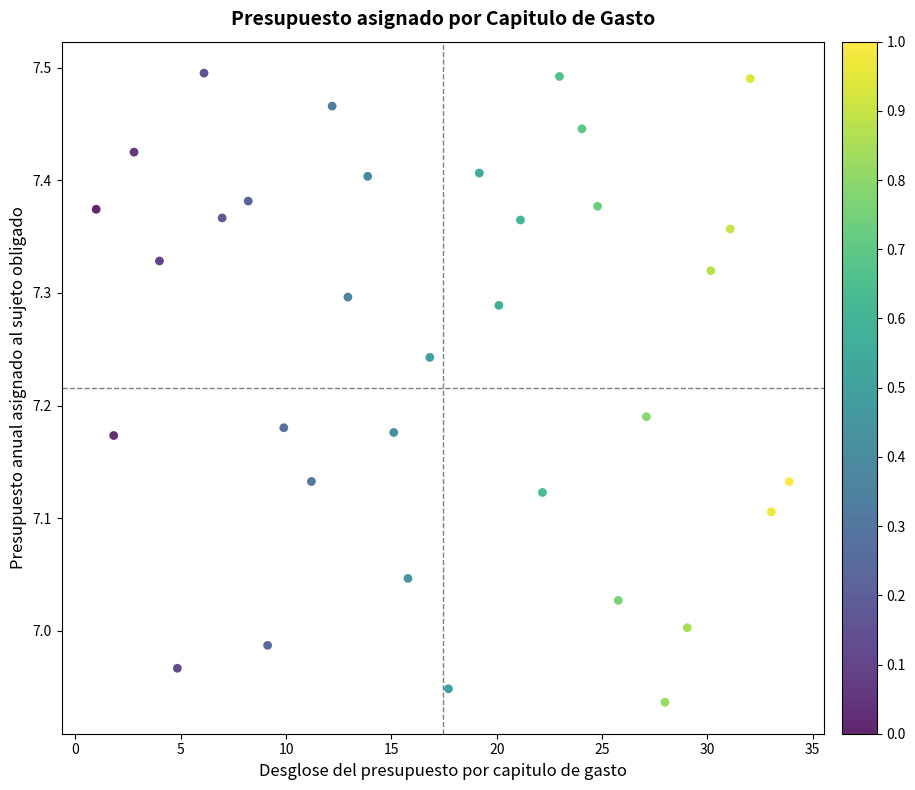

What is the range of X values (max minus min)?

32.9